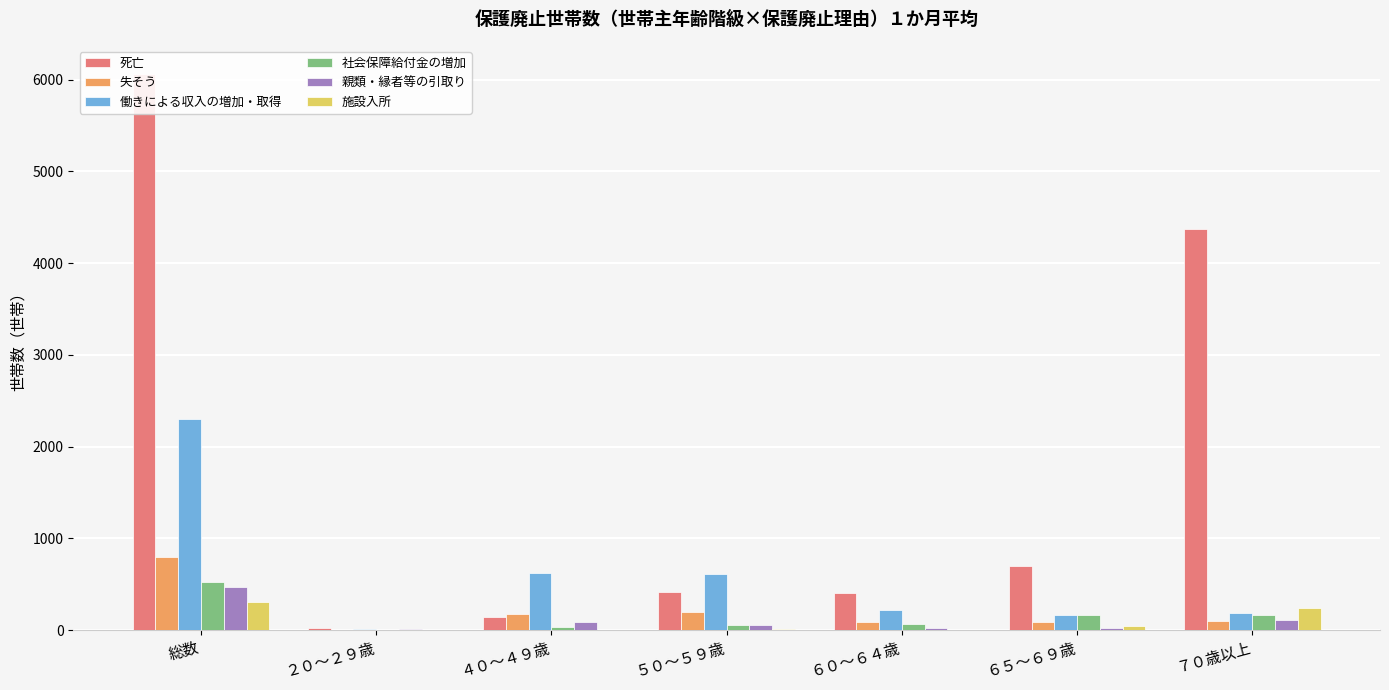

What is the difference between the 働きによる収入の増加・取得 values at ４０～４９歳 and ６０～６４歳?

404